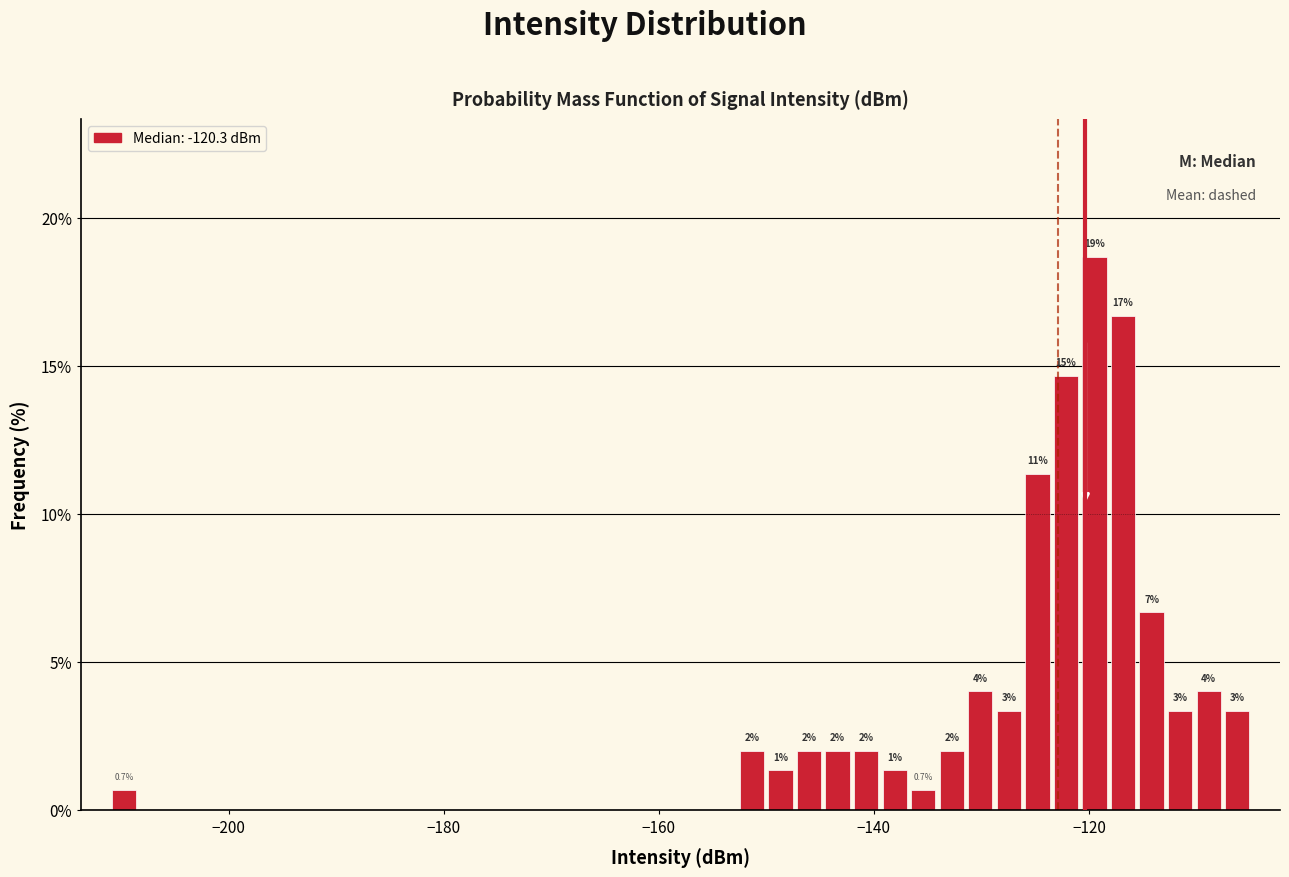

Around what value on the x-axis is the tallest bar? Give the approximate position of its centre, as read against the axis.

-120